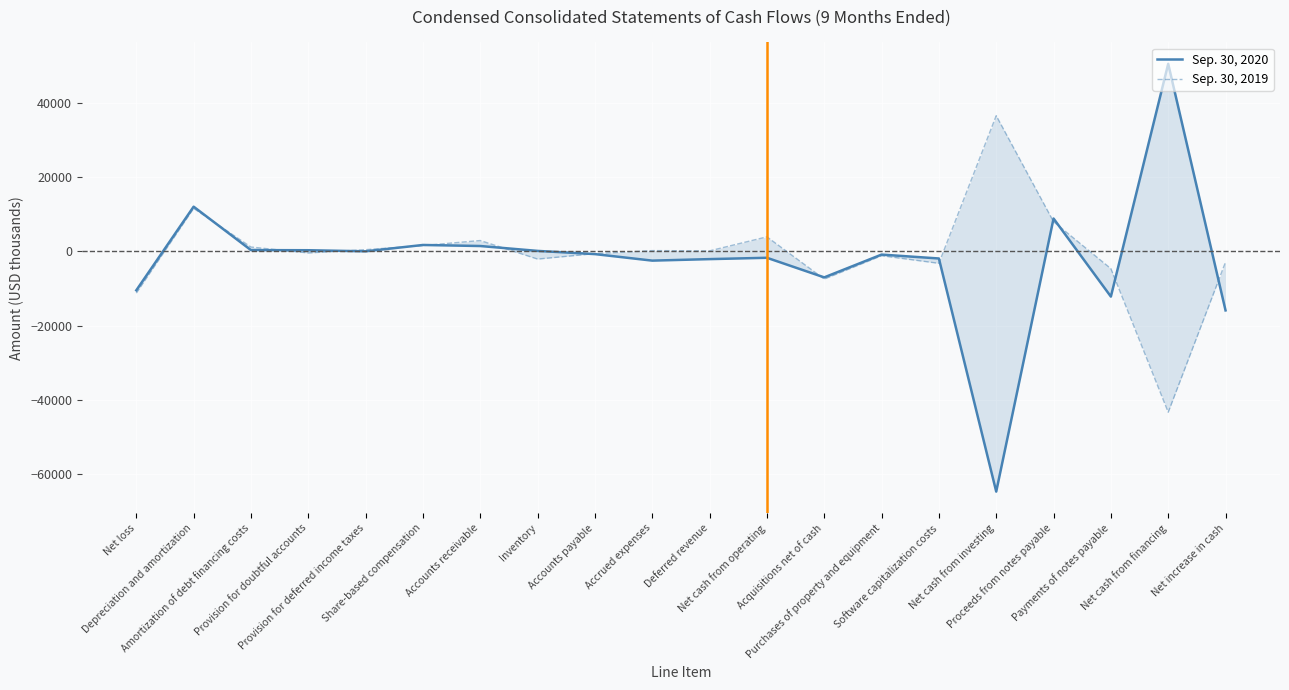

Between Accounts receivable and Inventory, which series saw the biggest shift?

Sep. 30, 2019